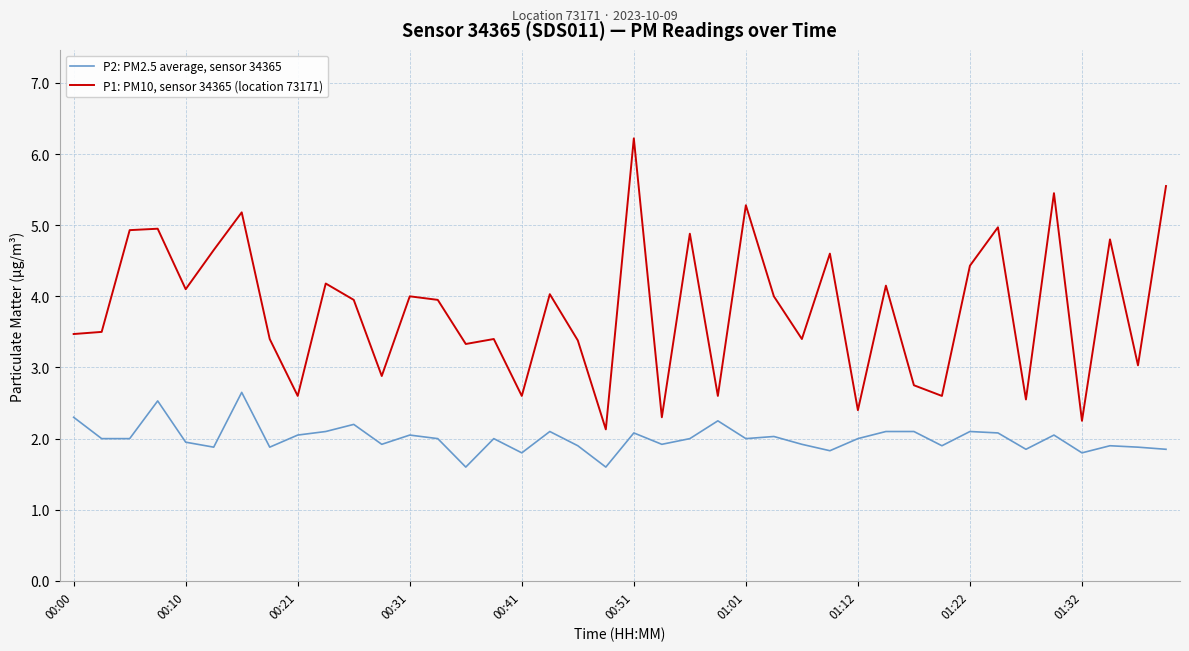

True or false: P2: PM2.5 average, sensor 34365 and P1: PM10, sensor 34365 (location 73171) cross at least once.

False